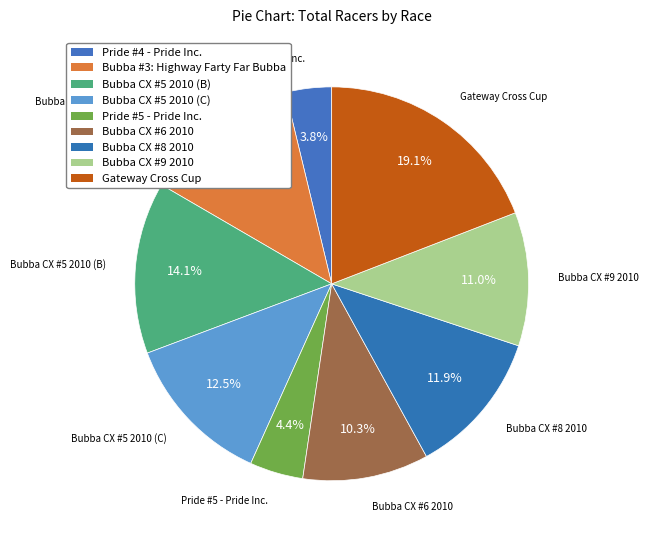

Combined, do Bubba CX #9 2010 and Gateway Cross Cup account for over 50%?

No